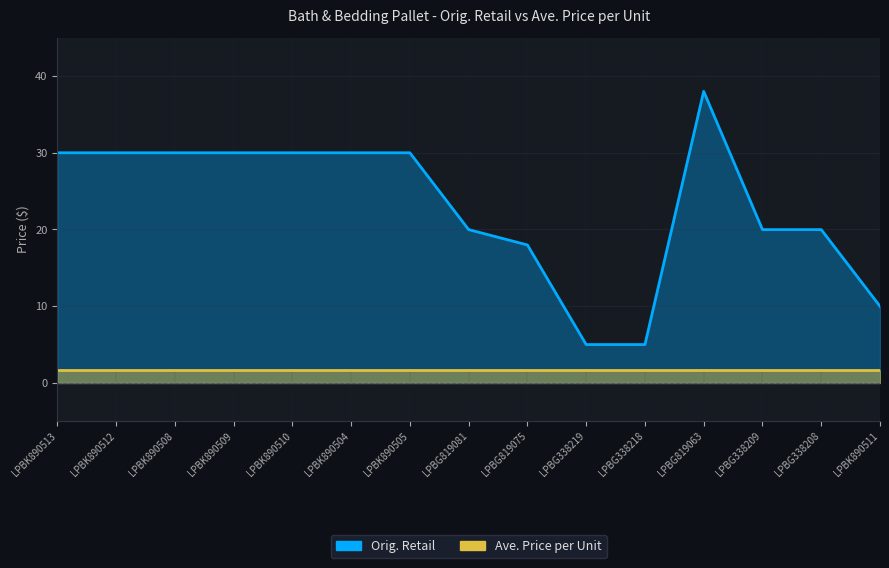

Reading left to right, extract all data points from this chart.

LPBK890513=30.0	LPBK890512=30.0	LPBK890508=30.0	LPBK890509=30.0	LPBK890510=30.0	LPBK890504=30.0	LPBK890505=30.0	LPBG819081=20.0	LPBG819075=18.0	LPBG338219=5.0	LPBG338218=5.0	LPBG819063=38.0	LPBG338209=20.0	LPBG338208=20.0	LPBK890511=10.0